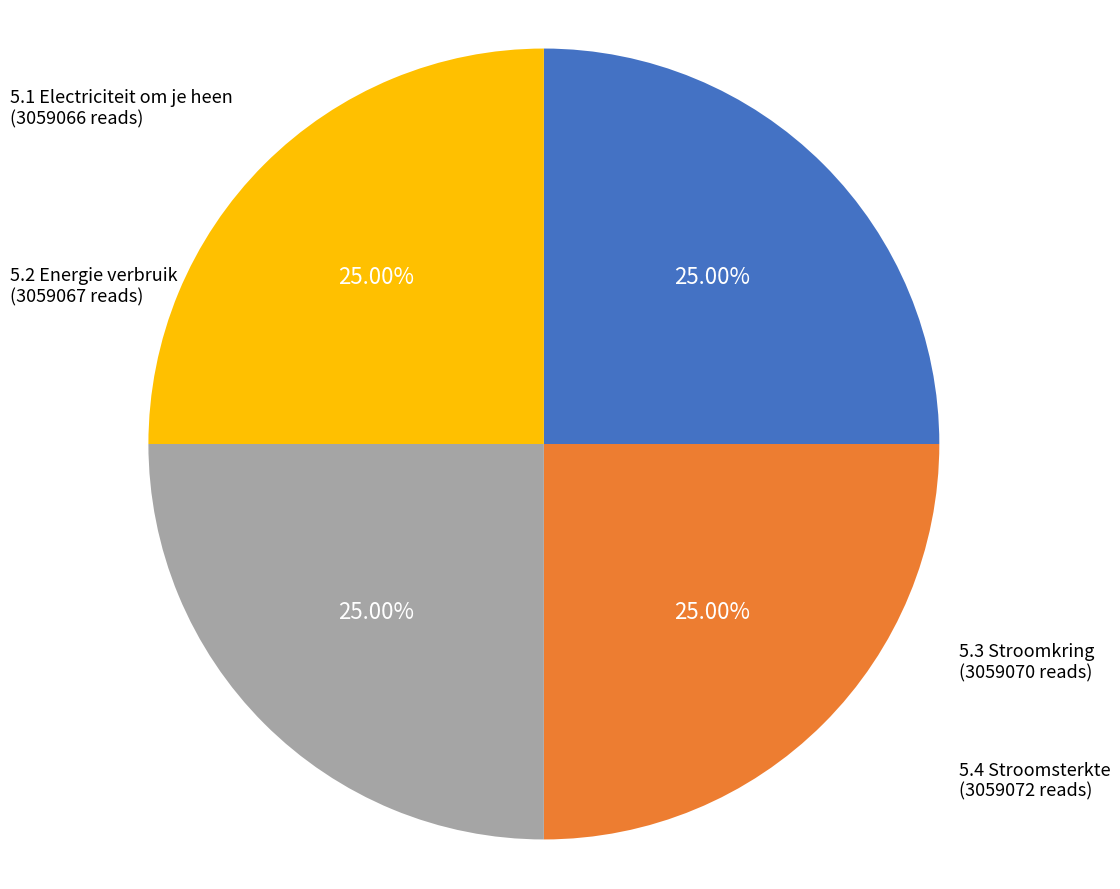

To the nearest percent, what portion does 5.3 Stroomkring represent?

25%